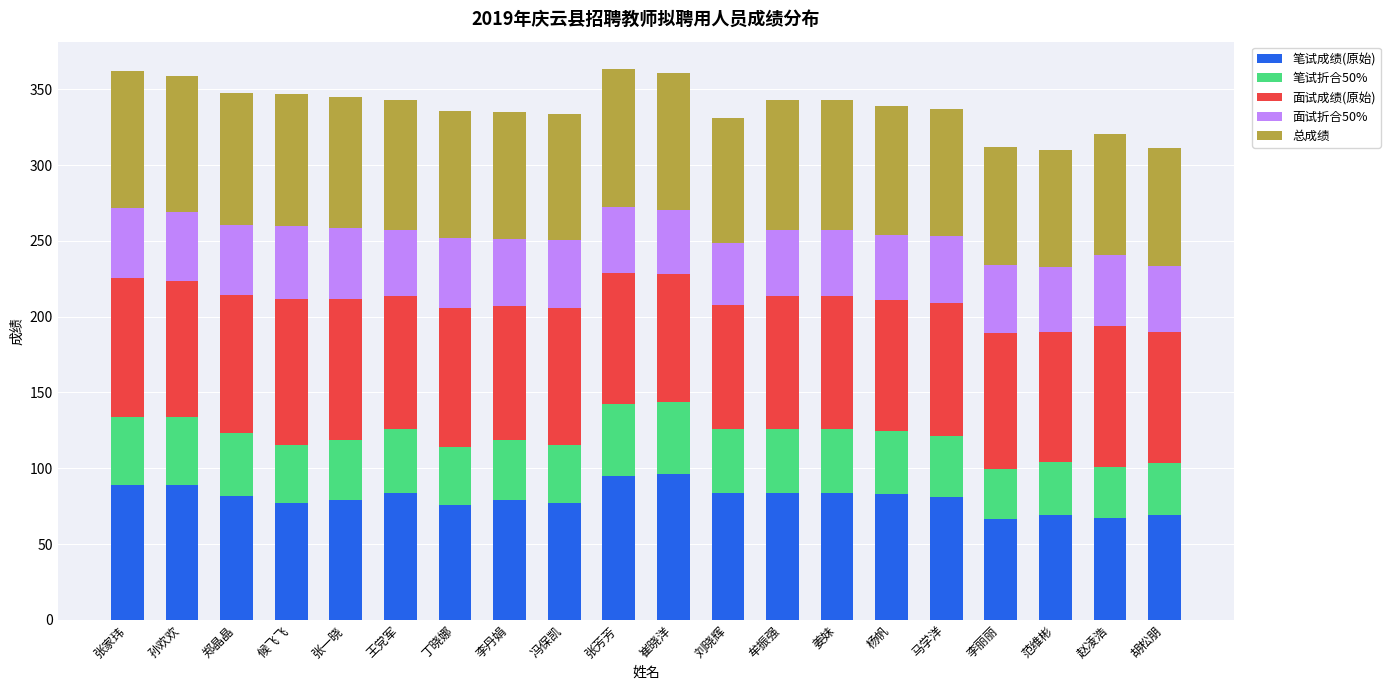

How many categories are shown in the chart?

20